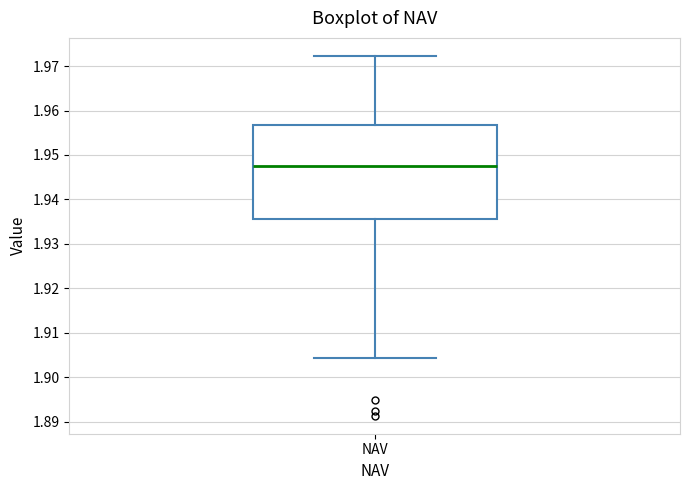

Where is the upper edge of the box for NAV on the y-axis? The values are not printed on the chart, so give them approximately, as read against the axis.

1.957